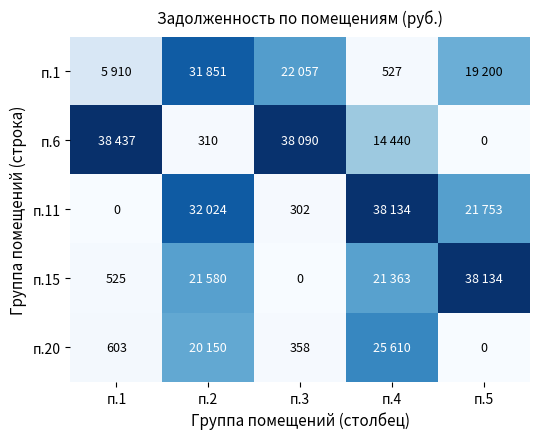

The value of п.20 at п.2 is 7578.0. True or false?

False